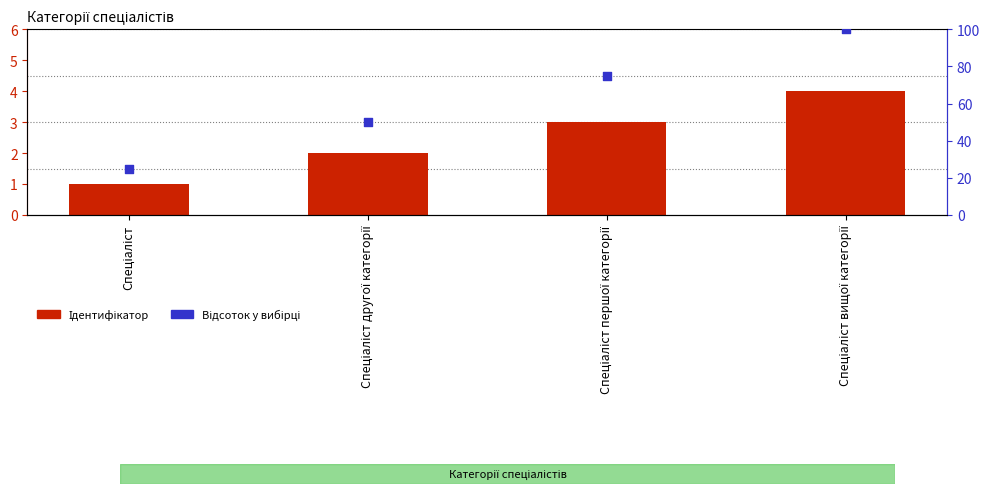

At how many categories does at least one series exceed 73?

2